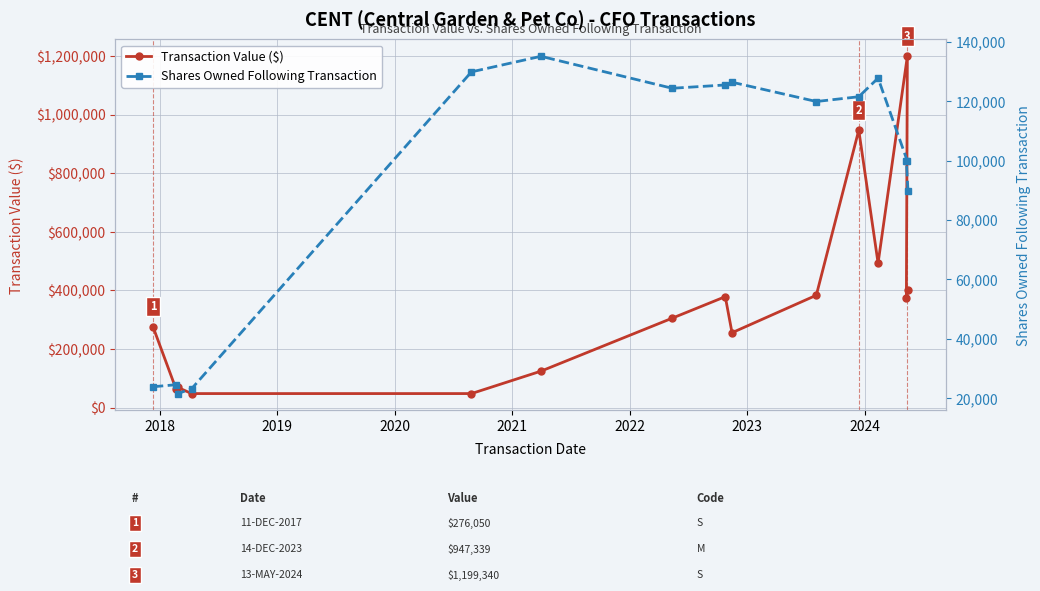

How many values in the Transaction Value ($) series are below 305245?

7